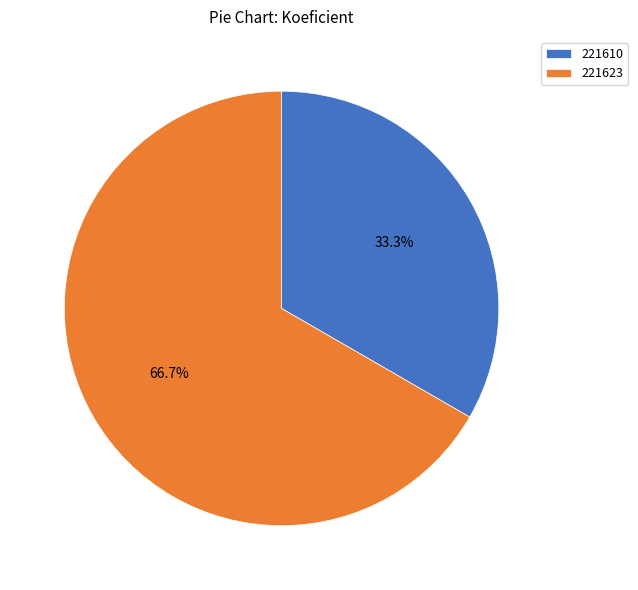

To the nearest percent, what is the difference between the 221623 and 221610 slice percentages?

33%